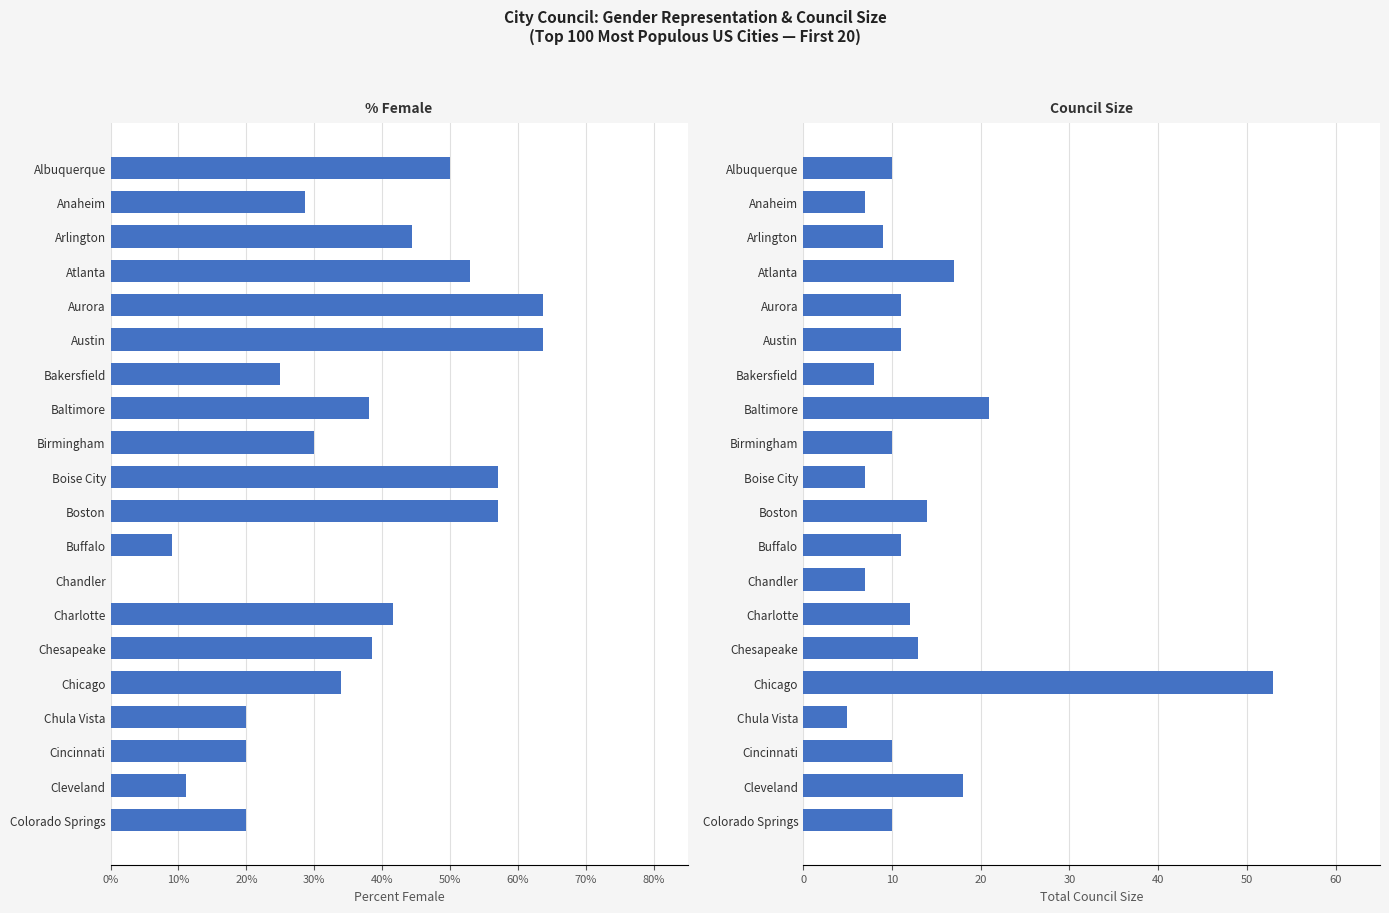

What position from the right is Cleveland?

2